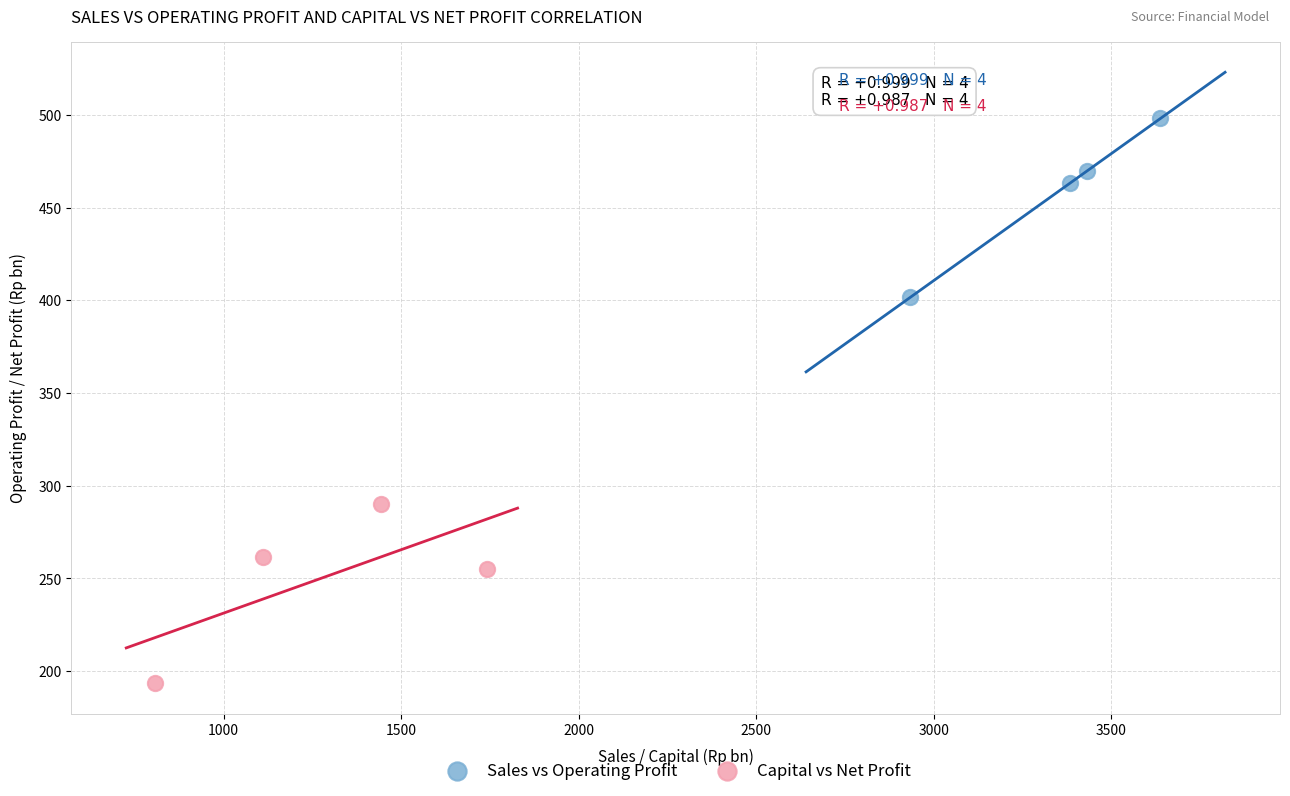

Which series contains the highest Y value?

Sales vs Operating Profit